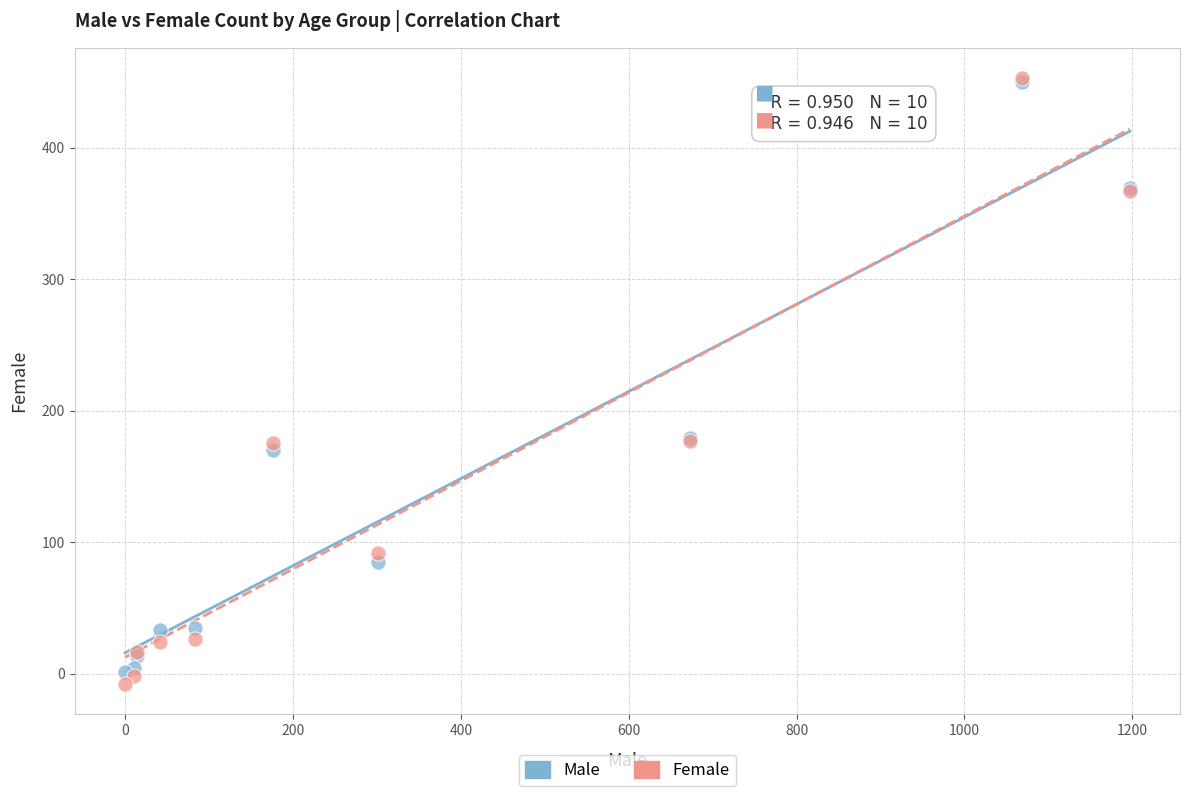

What are all the series names shown in the legend?

Male, Female